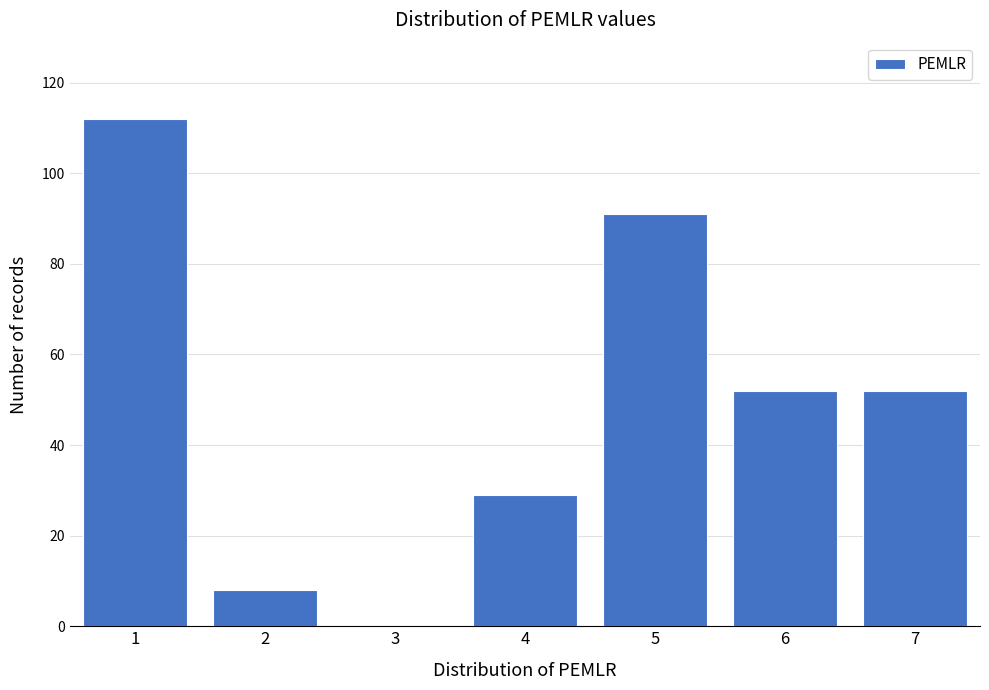

Reading left to right, list every bar in this chart as the range it spans on the x-axis followed by its height. The values are not printed on the chart, so give them approximately, as read against the axis.

0.5 to 1.5: 112
1.5 to 2.5: 8
2.5 to 3.5: 0
3.5 to 4.5: 30
4.5 to 5.5: 92
5.5 to 6.5: 52
6.5 to 7.5: 52